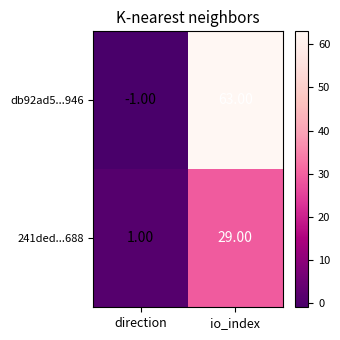

Which category has the highest value across all series?

io_index